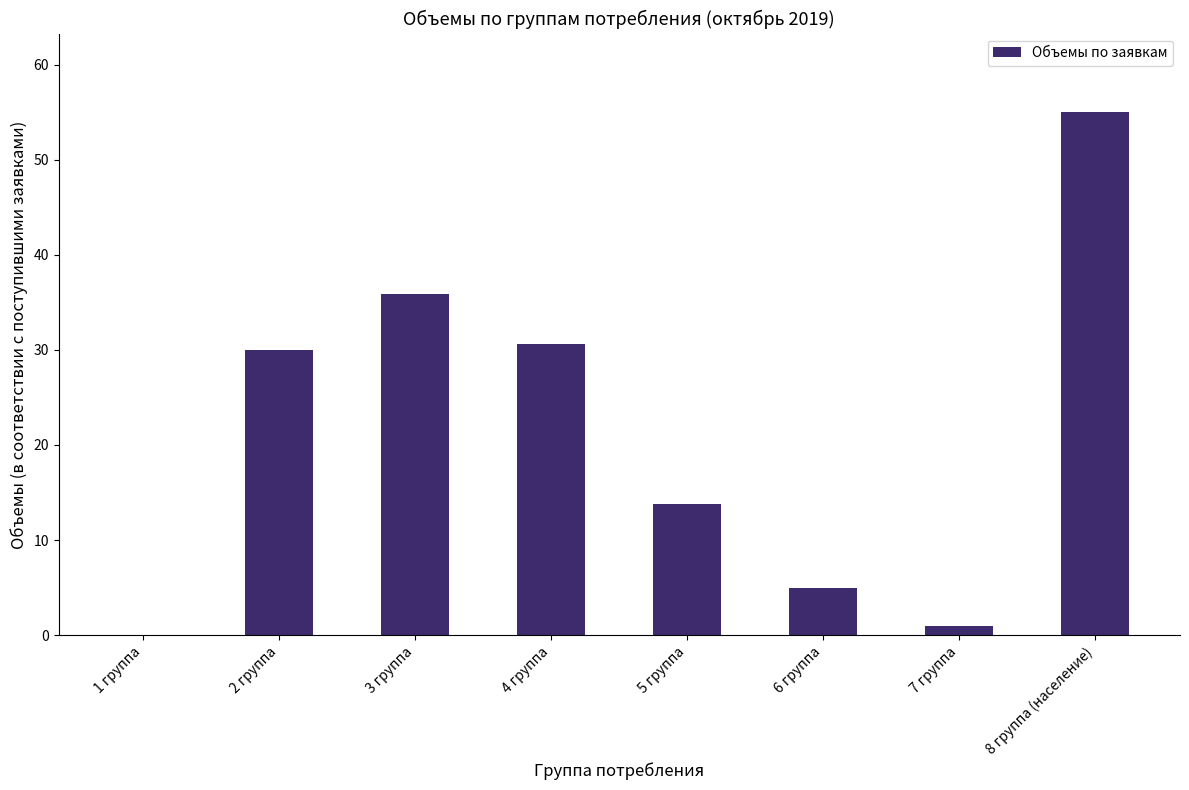

Reading left to right, what are all the values shown in this chart?

0.0	30.0	35.8	30.6	13.8	5.0	0.9	55.0